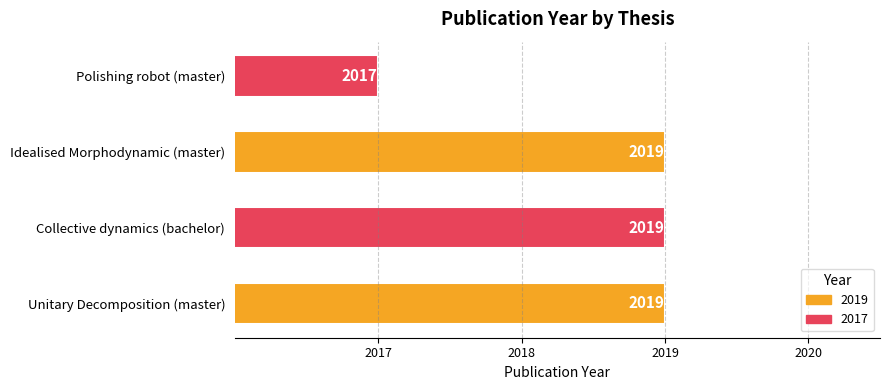

Reading bottom to top, list all the values displayed in this chart.

2019	2019	2019	2017